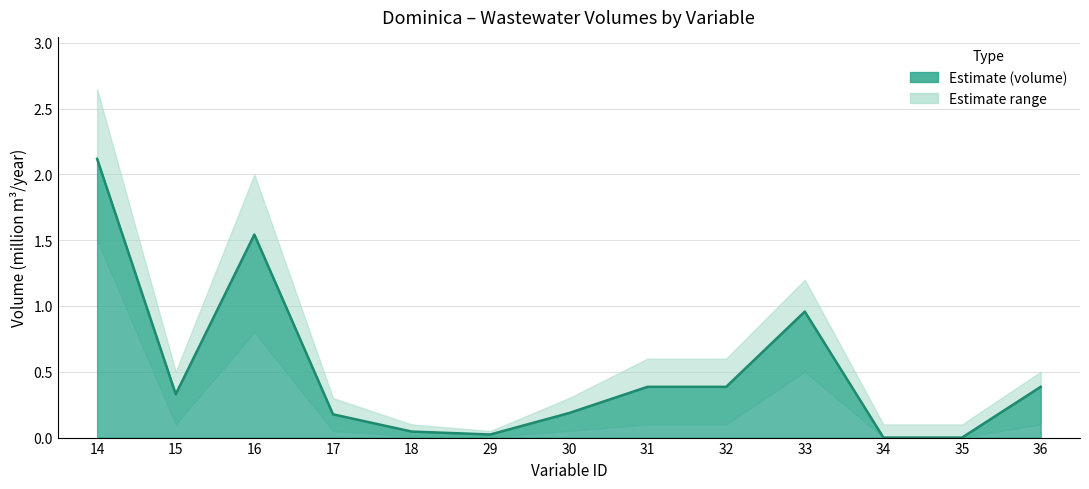

True or false: Lower bound and Upper bound intersect in this chart.

False